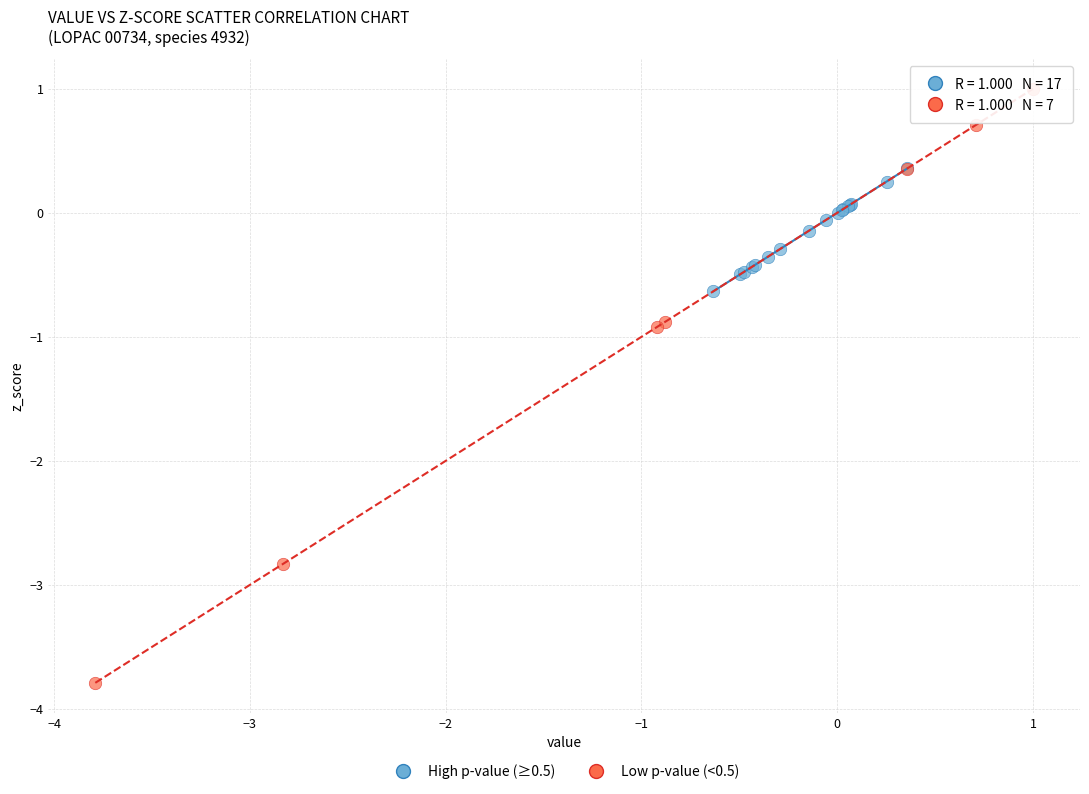

Which series reaches the maximum Y coordinate?

Low p-value (<0.5)